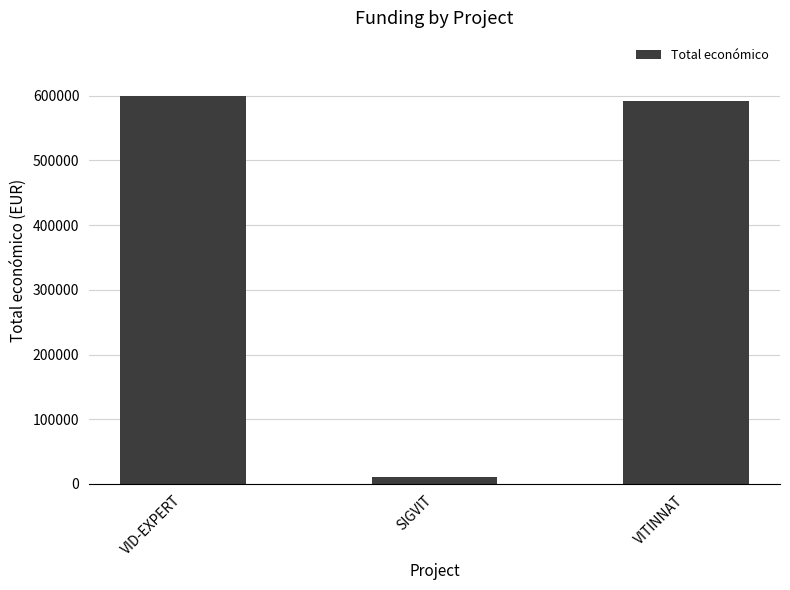

Reading left to right, what are all the values shown in this chart?

VID-EXPERT=599444	SIGVIT=10000	VITINNAT=591878